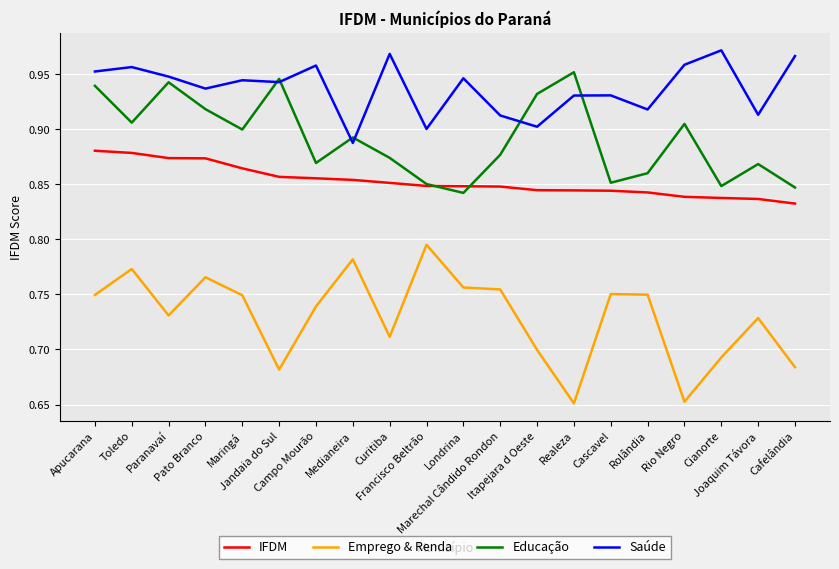

Which series has the largest range (max minus min)?

Emprego & Renda